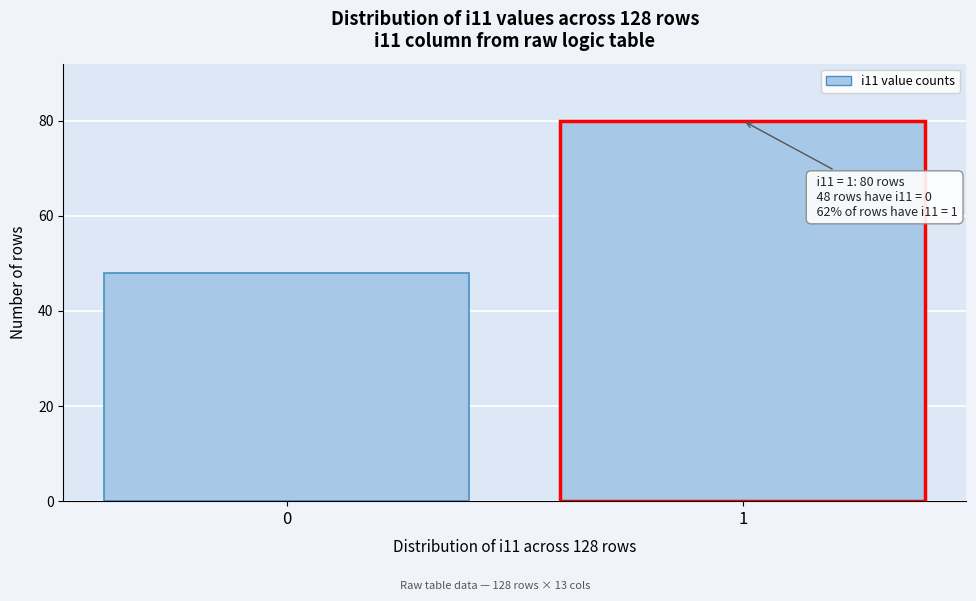

Reading left to right, extract all data points from this chart.

0=48	1=80